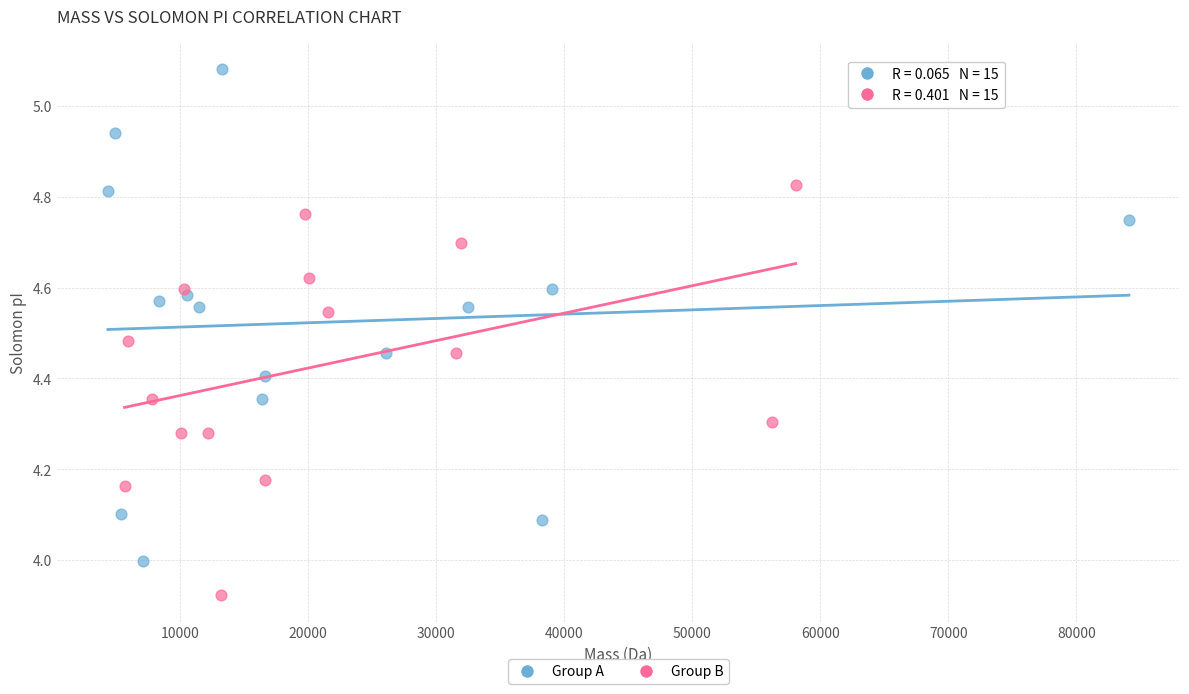

Which series has the largest Y range (max minus min)?

Group A